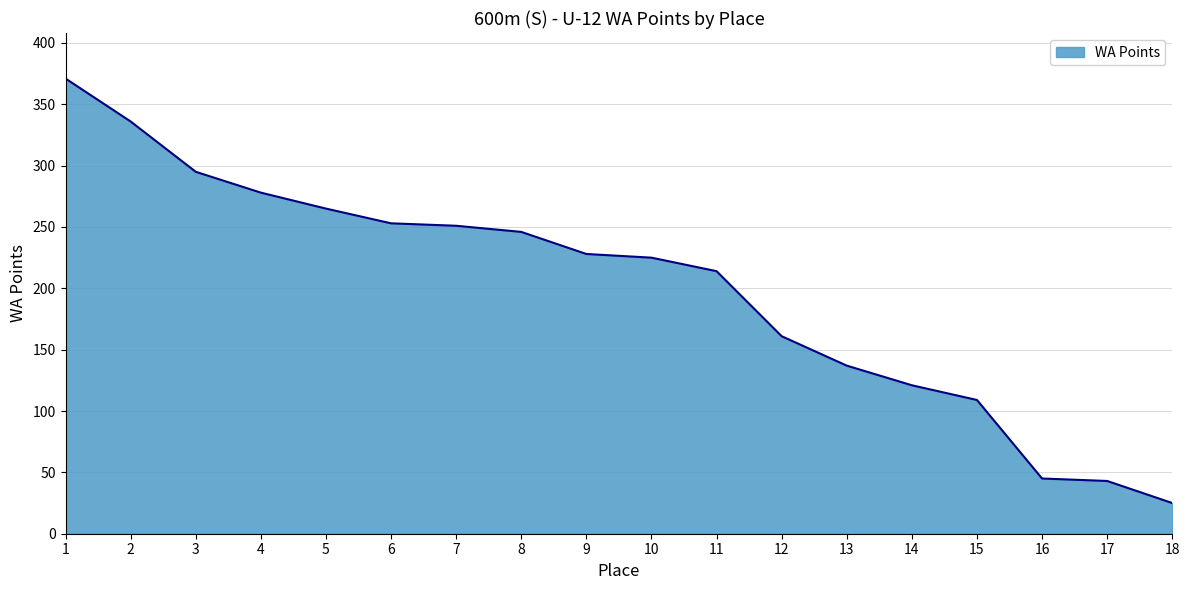

What is the change in value from 6 to 10?

-28